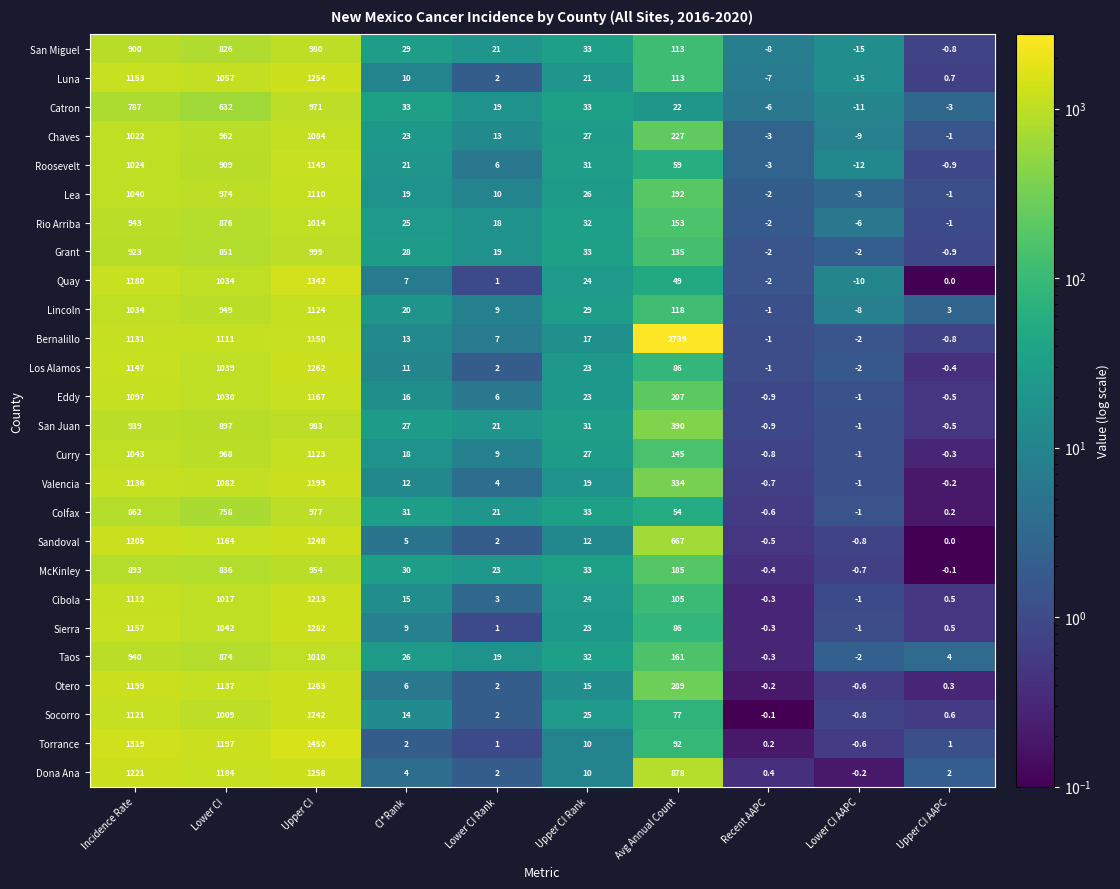

What is the smallest value displayed?

-15.0